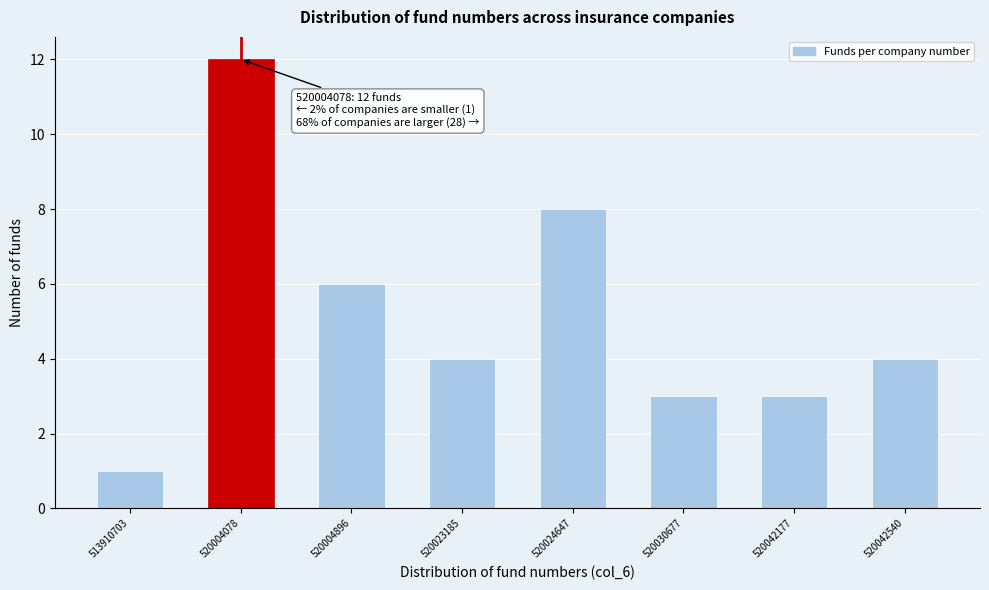

Reading right to left, extract all data points from this chart.

4	3	3	8	4	6	12	1